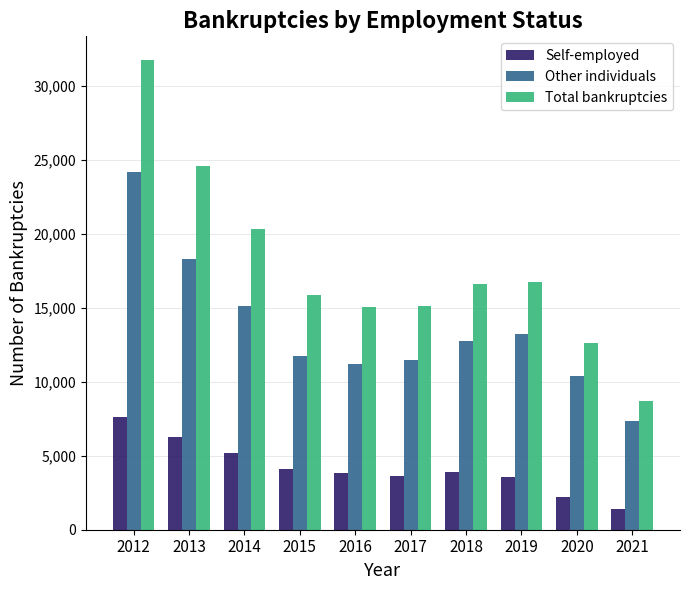

What is the average value of the Self-employed series?

4167